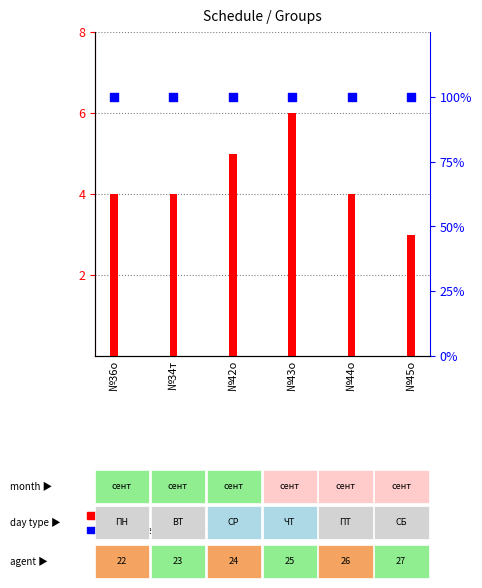

What are all the series names shown in the legend?

count, percentile rank within the sample